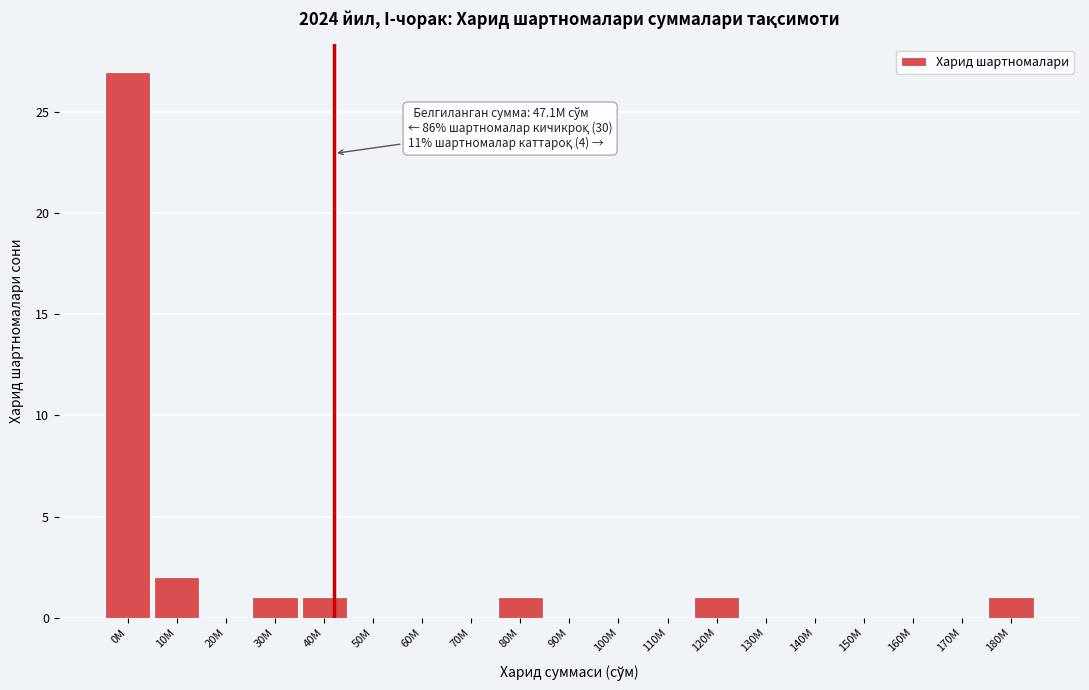

Reading right to left, what are all the values shown in this chart?

180M=1	170M=0	160M=0	150M=0	140M=0	130M=0	120M=1	110M=0	100M=0	90M=0	80M=1	70M=0	60M=0	50M=0	40M=1	30M=1	20M=0	10M=2	0M=27